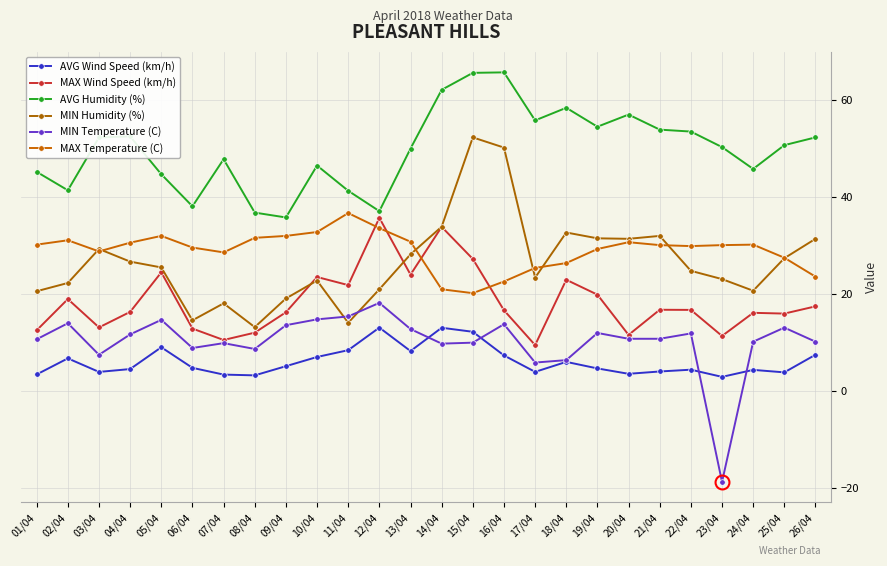

Does the chart have visible grid lines?

Yes